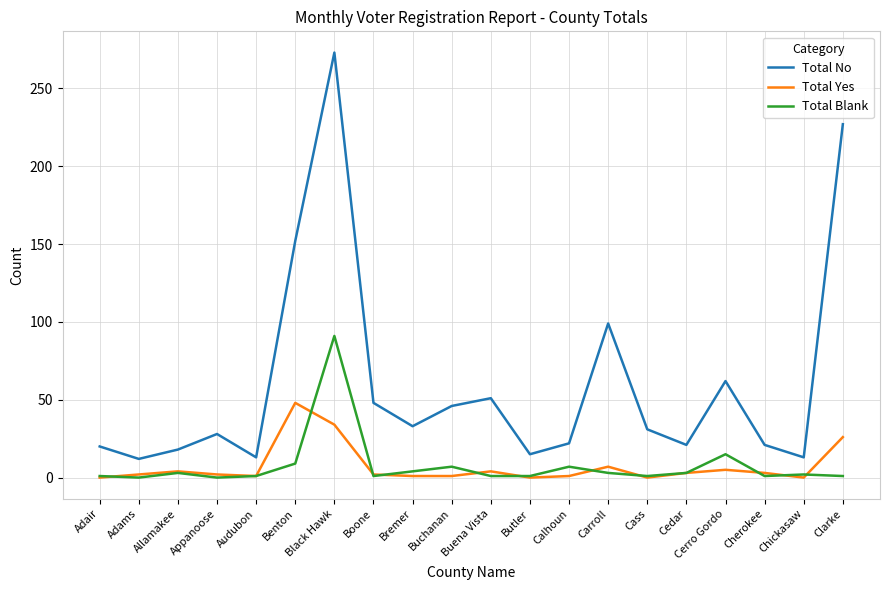

What is the total value across all series at Black Hawk?

398